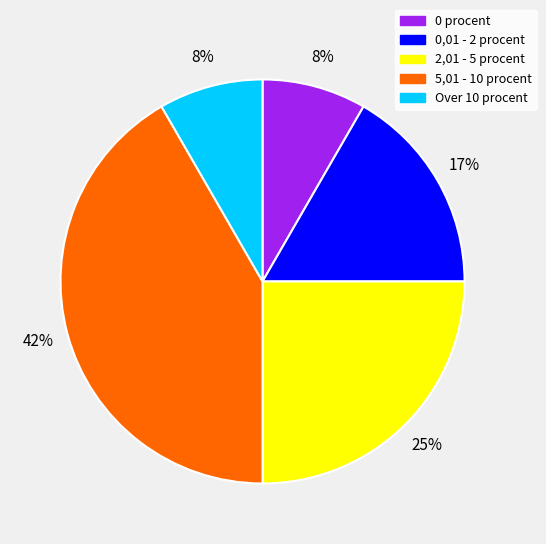

Count the number of slices in the pie.

5